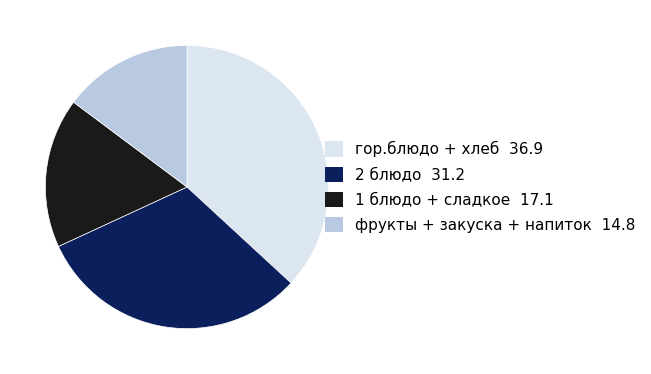

Does any single category account for the majority?

No